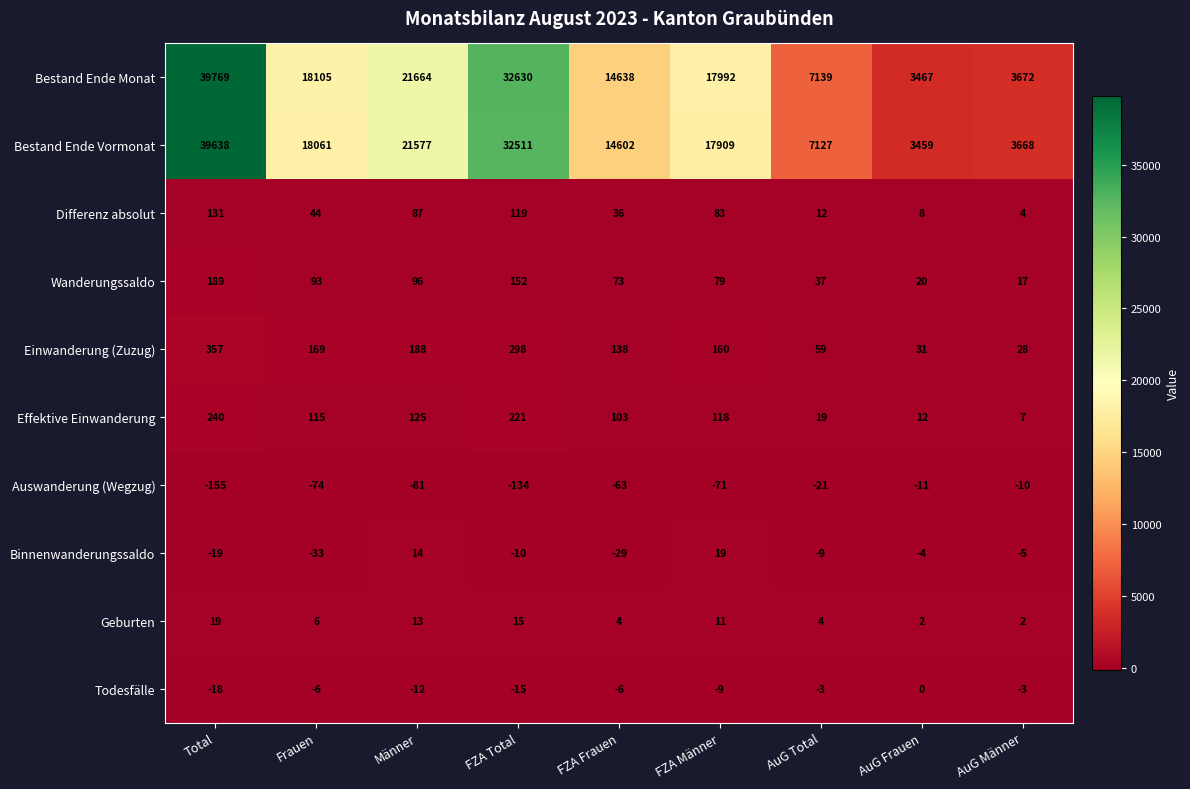

Which category has the lowest value in the Bestand Ende Monat series?

AuG Frauen